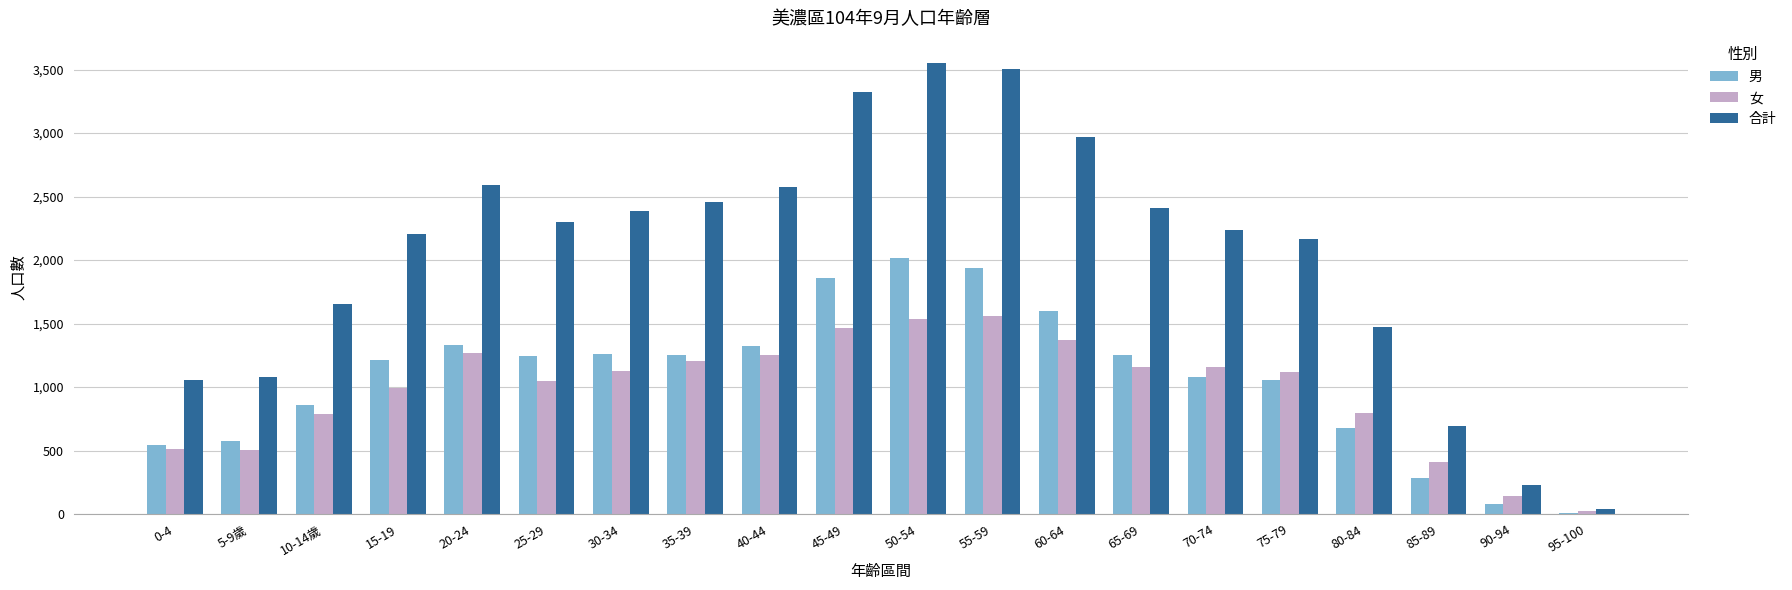

The value of 男 at 30-34 is 1264. True or false?

True